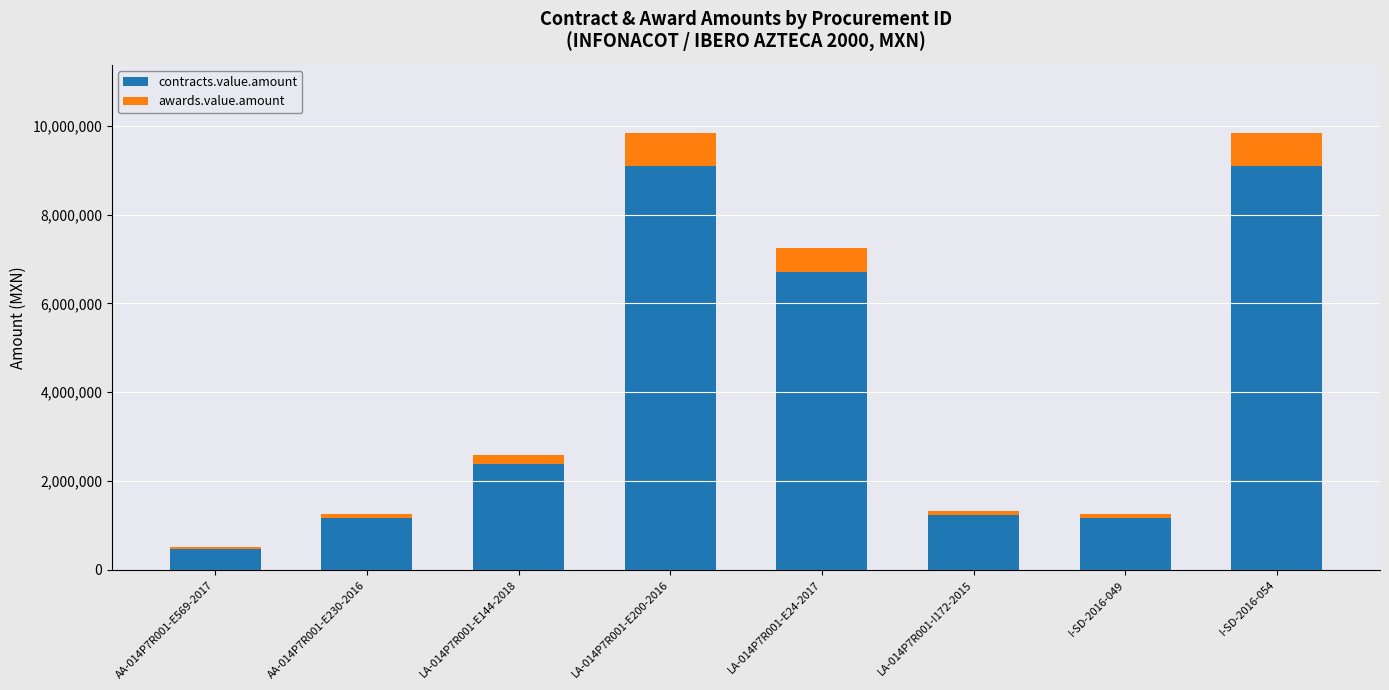

Count the number of categories in the chart.

8